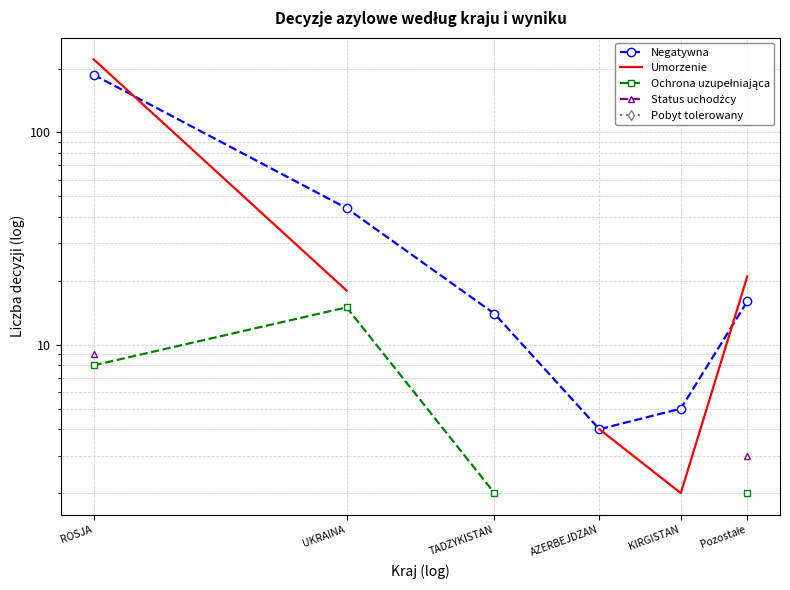

The value of Status uchodźcy at ROSJA is 9.0. True or false?

True